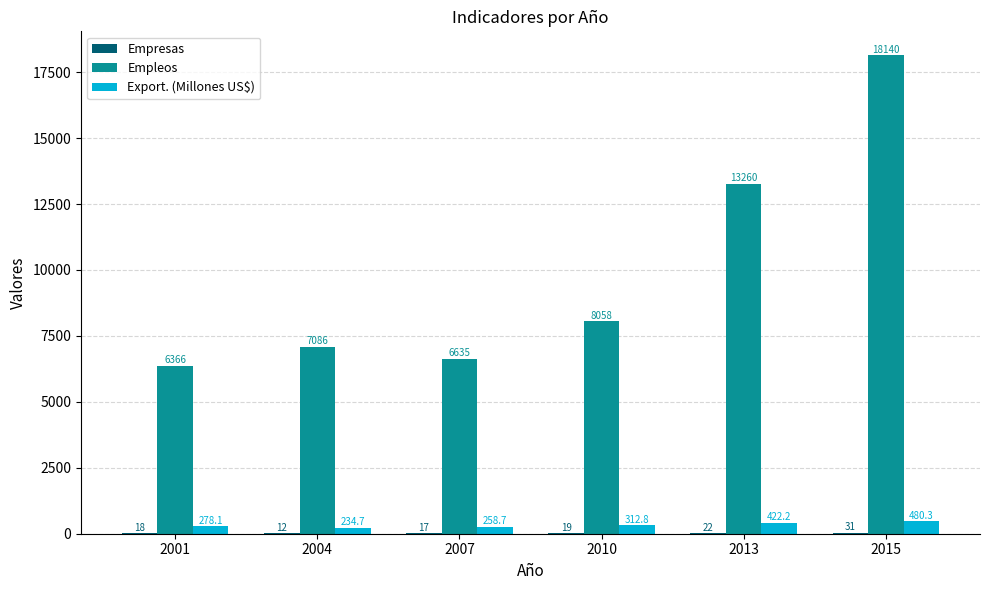

Which category has the highest value across all series?

2015